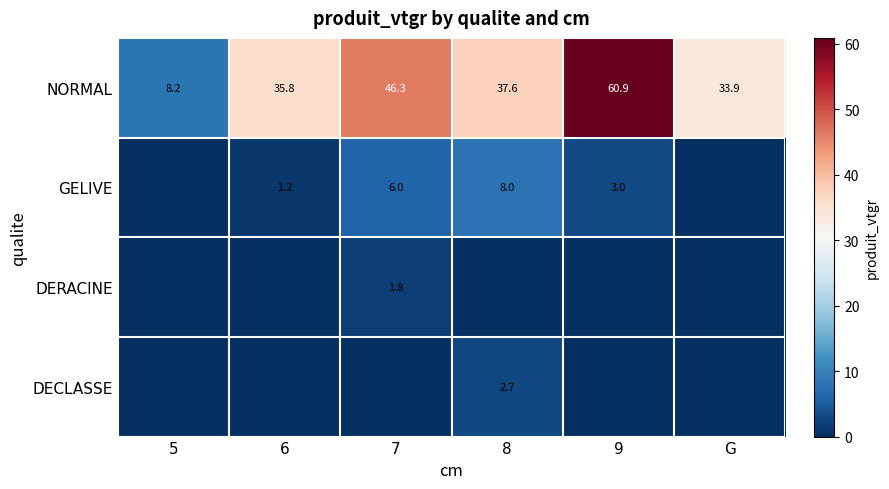

At how many categories does at least one series exceed 58?

1